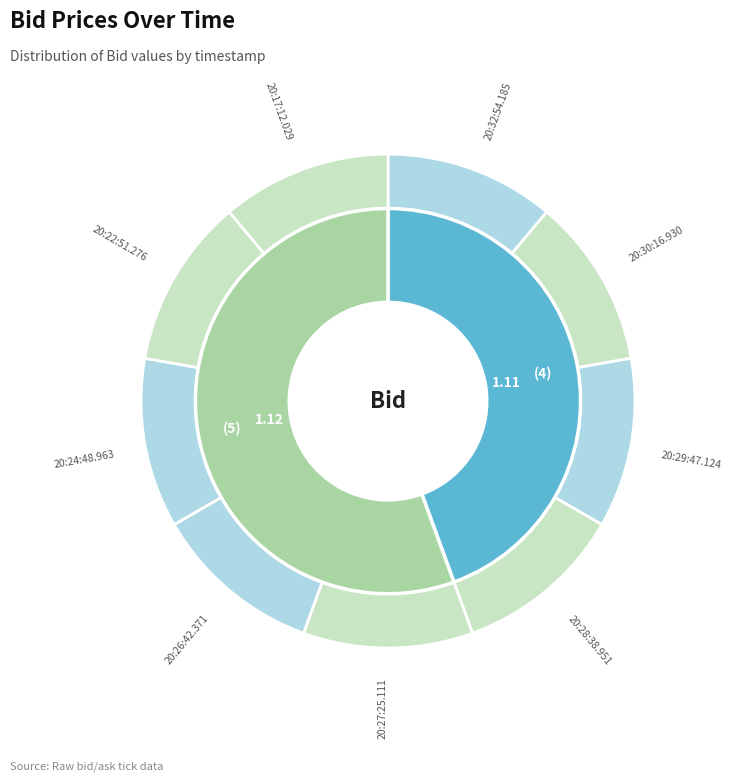

Which category has the biggest portion of the pie?

20:30:16.930